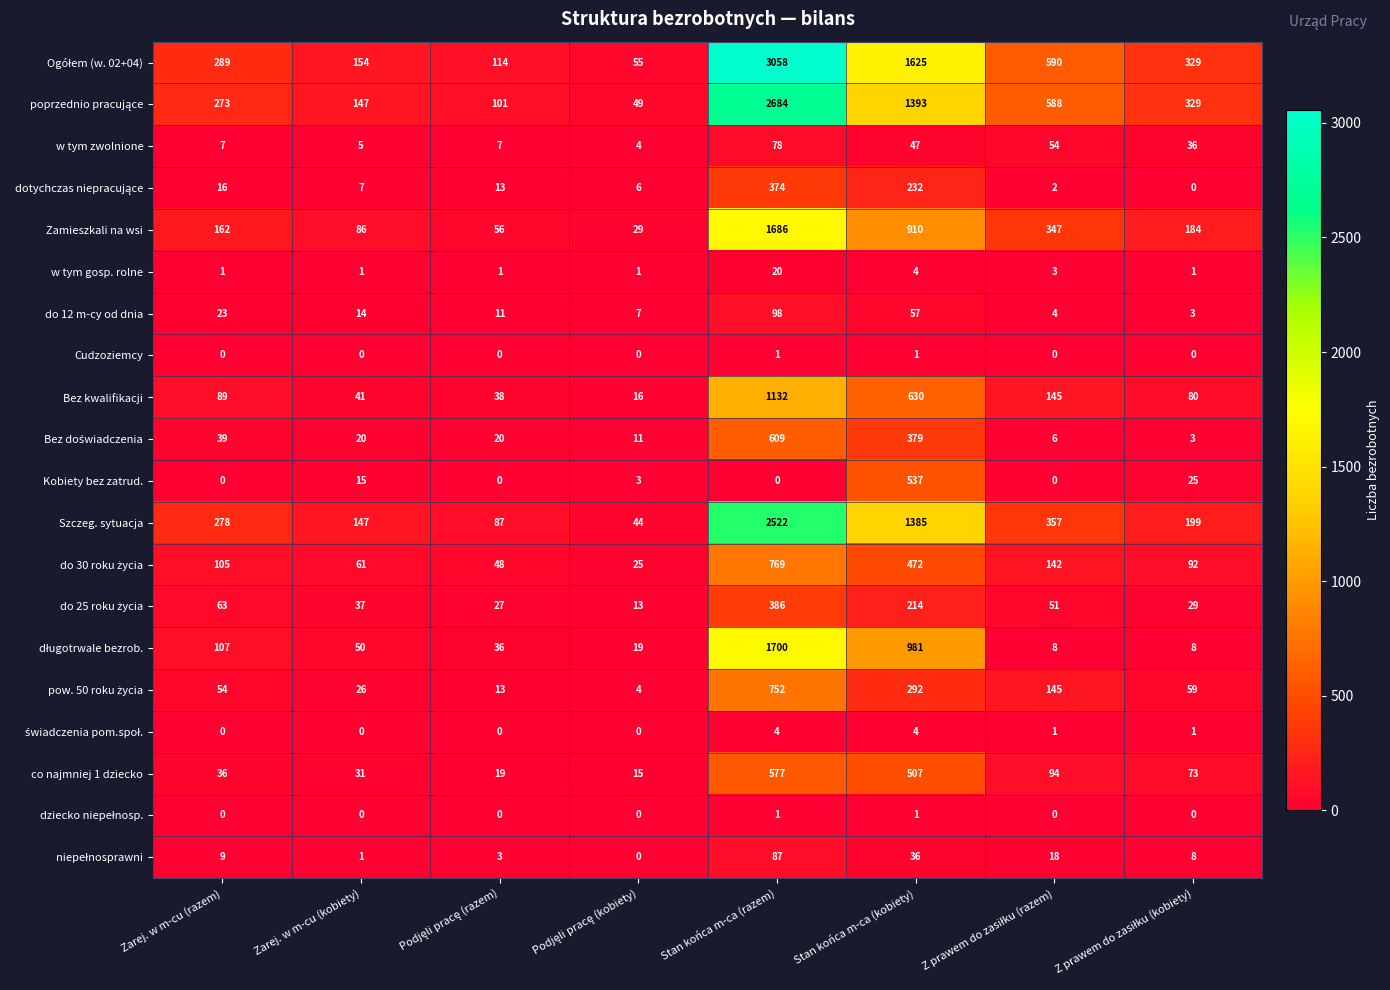

At which category does the chart reach its peak across all series?

Stan końca m-ca (razem)